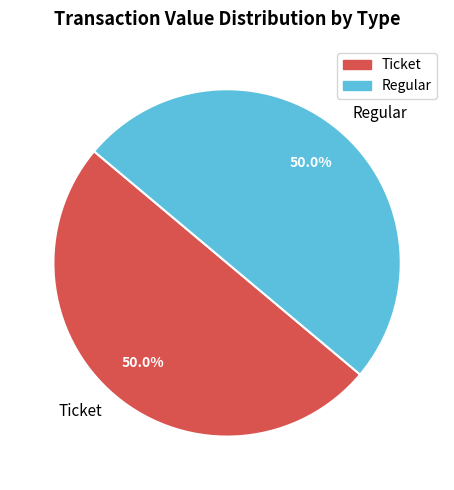

Approximately how many times larger is the value at Ticket compared to Regular?

1.0